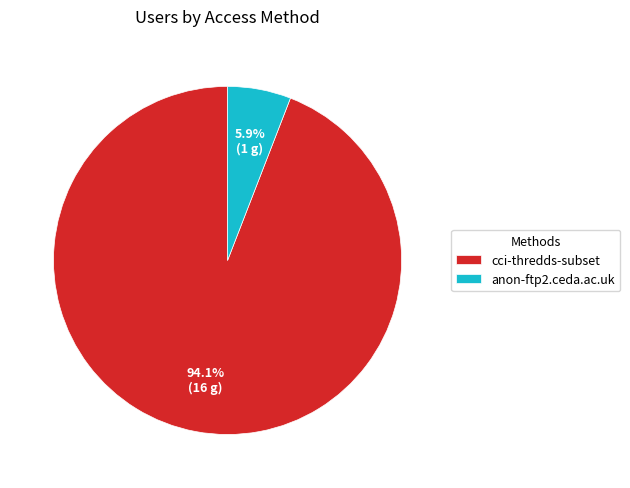

Between cci-thredds-subset and anon-ftp2.ceda.ac.uk, which is larger?

cci-thredds-subset